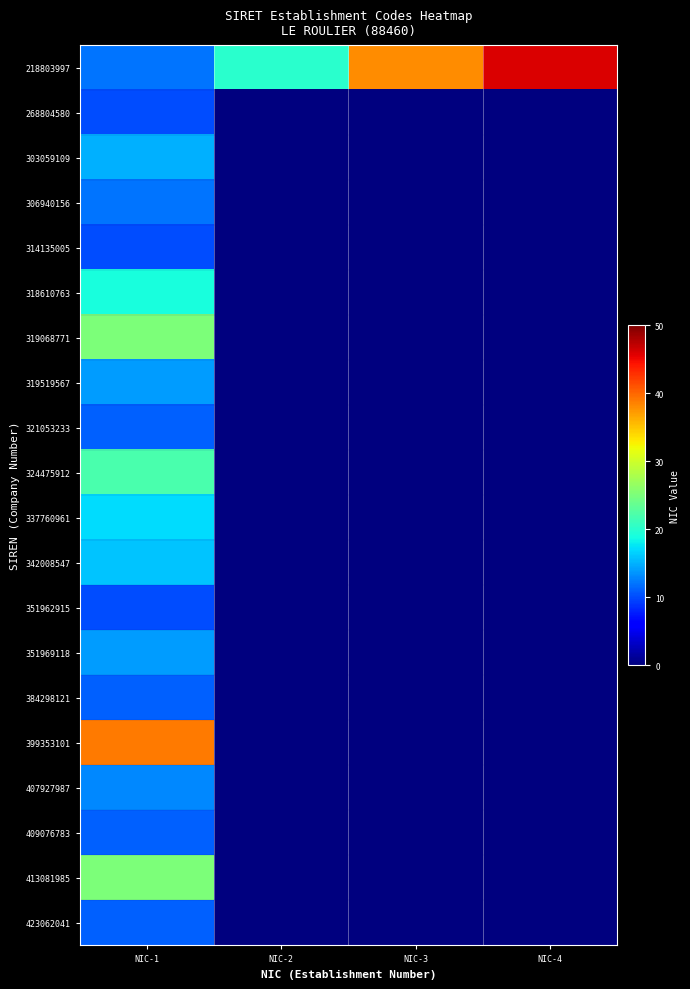

At which category is the sum across all series the highest?

NIC-1